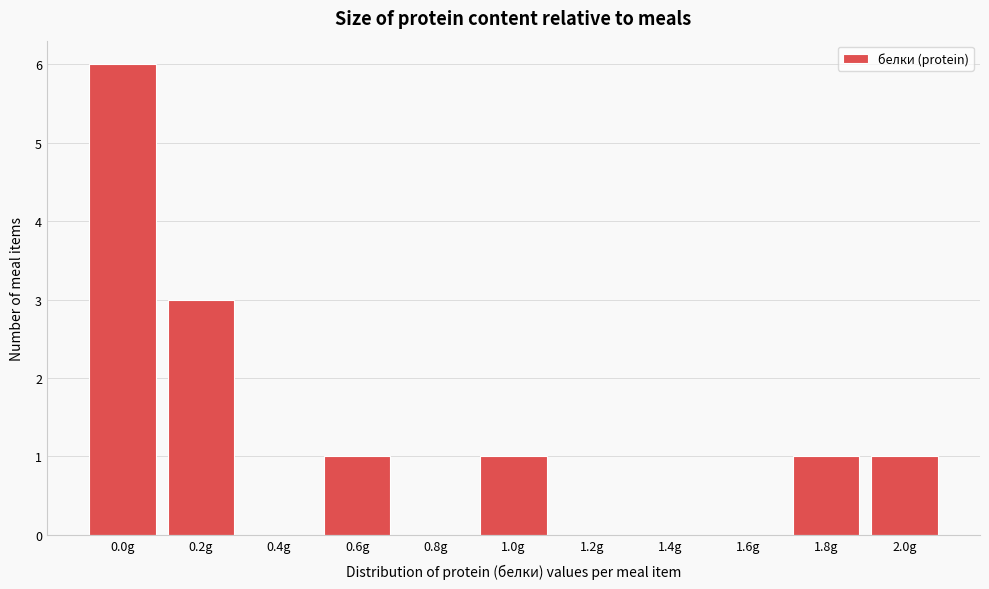

Reading left to right, transcribe all the data shown in this chart.

0.0g=6	0.2g=3	0.4g=0	0.6g=1	0.8g=0	1.0g=1	1.2g=0	1.4g=0	1.6g=0	1.8g=1	2.0g=1